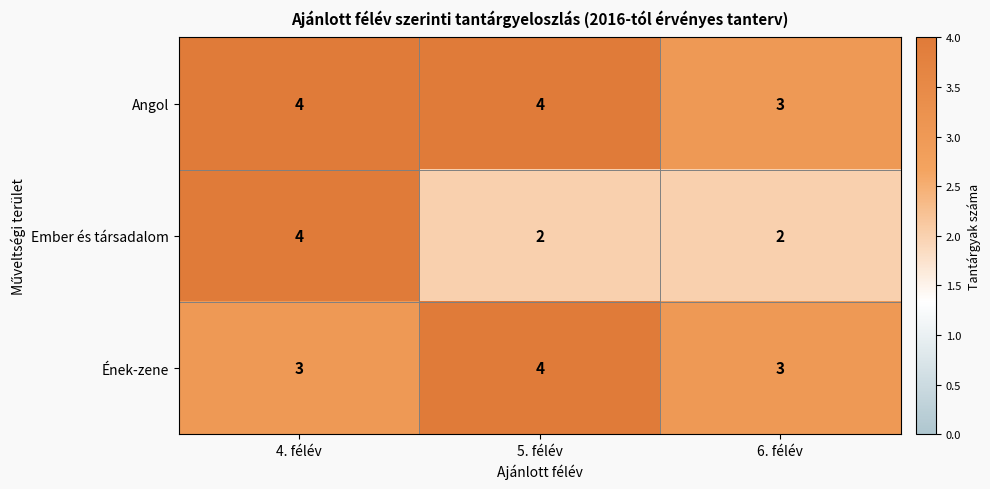

Reading right to left, transcribe all the data shown in this chart.

Angol: 6. félév=3	5. félév=4	4. félév=4
Ember és társadalom: 6. félév=2	5. félév=2	4. félév=4
Ének-zene: 6. félév=3	5. félév=4	4. félév=3